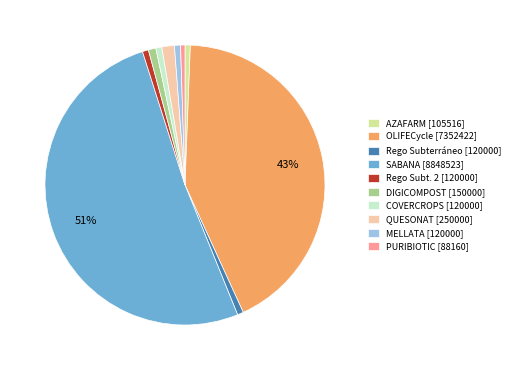

To the nearest percent, what portion does COVERCROPS [120000] represent?

1%